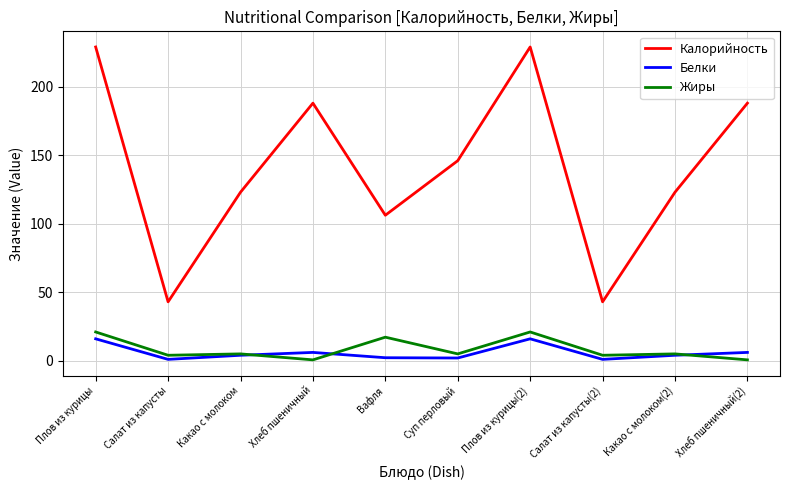

What is the sum of the Белки values at Хлеб пшеничный(2) and Суп перловый?

8.1